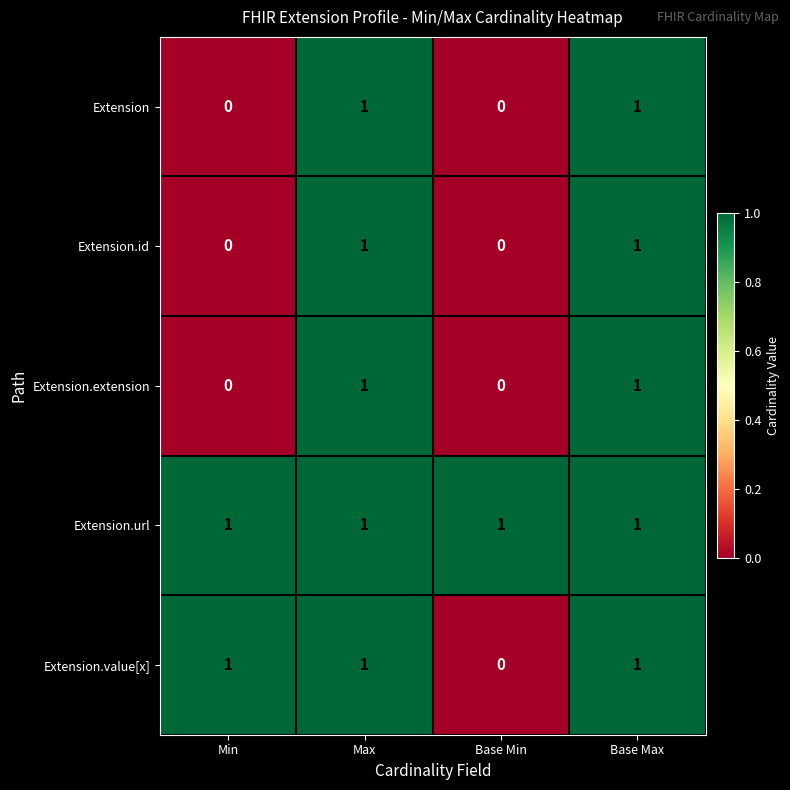

What is the total value across all series at Base Max?

5